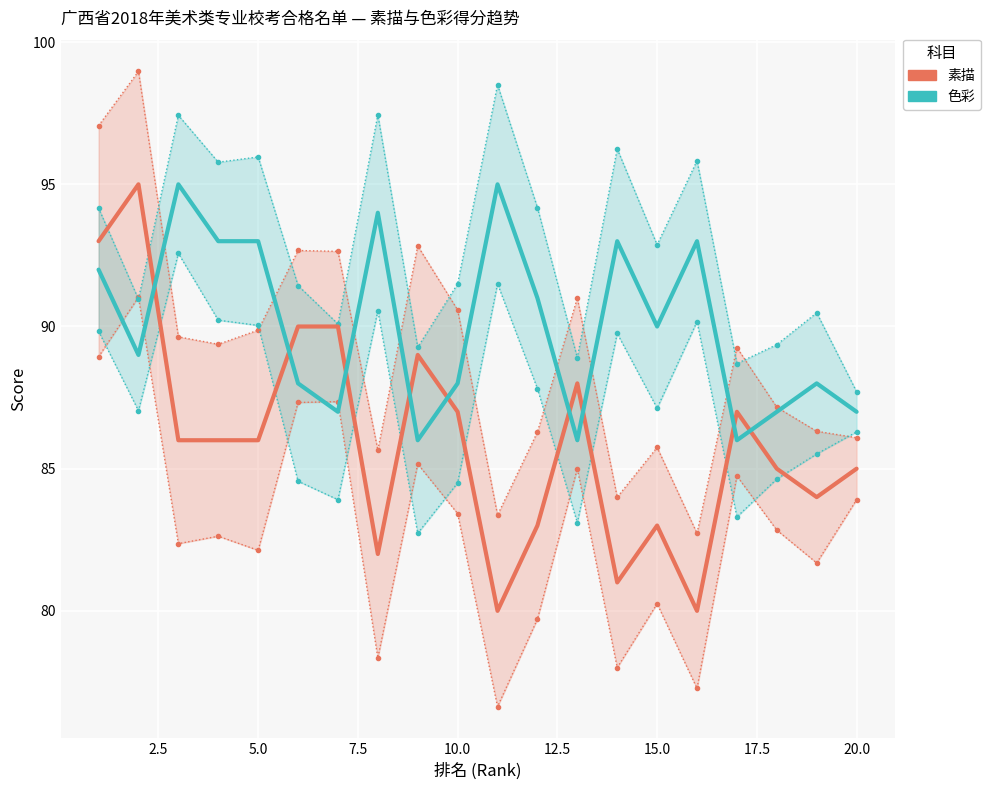

True or false: 色彩 has a value of 29 at 16.

False